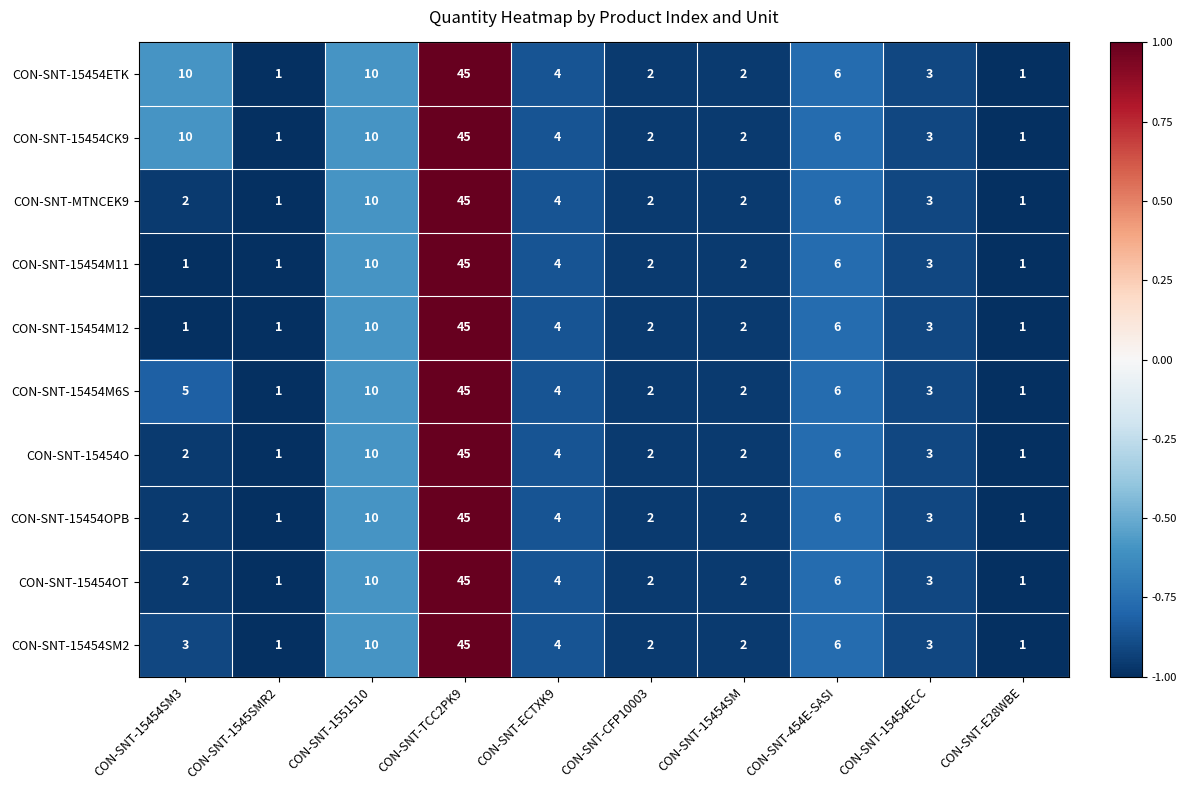

What is the total value across all series at CON-SNT-15454SM?

20